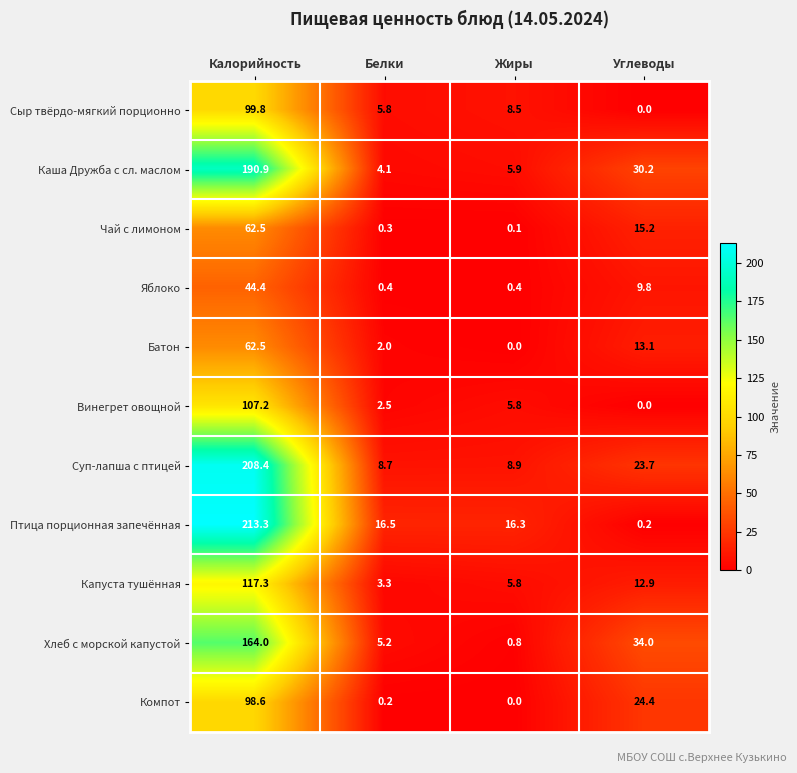

At how many categories does at least one series exceed 106?

1